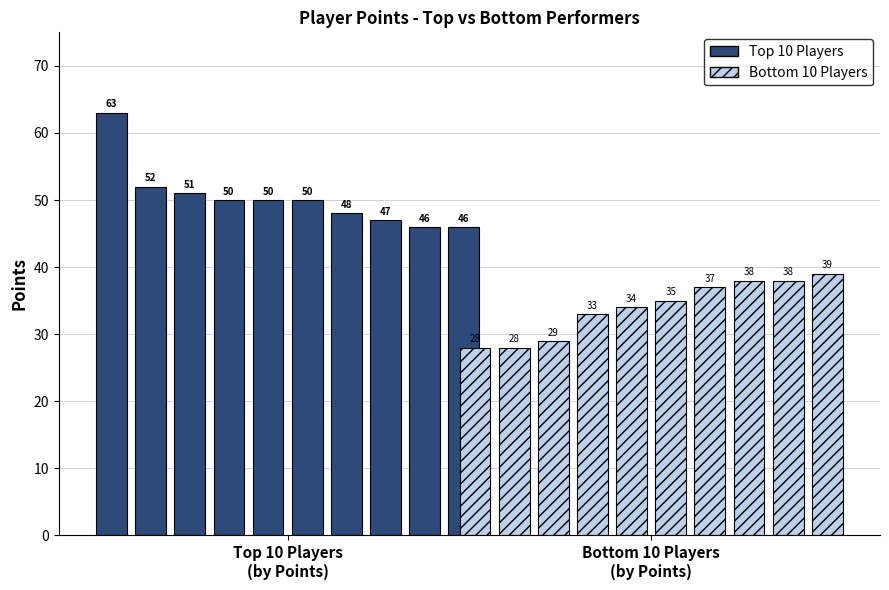

What is the minimum value shown in the chart?

28